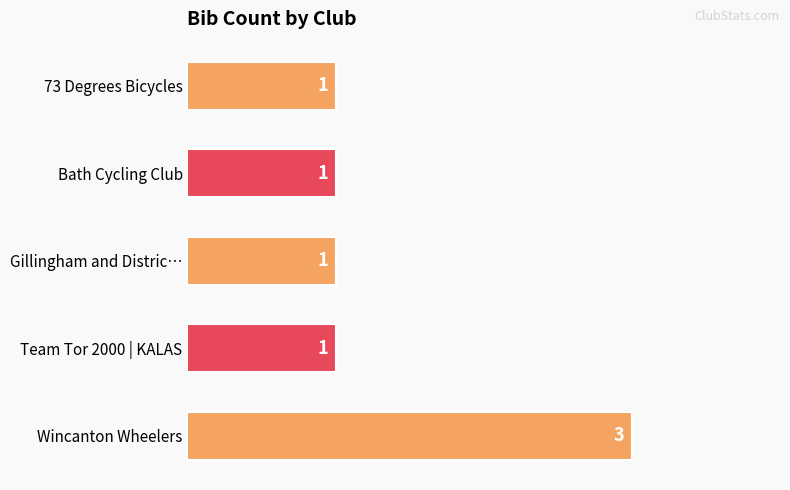

Reading top to bottom, transcribe all the data shown in this chart.

73 Degrees Bicycles=1	Bath Cycling Club=1	Gillingham and Distric…=1	Team Tor 2000 | KALAS=1	Wincanton Wheelers=3